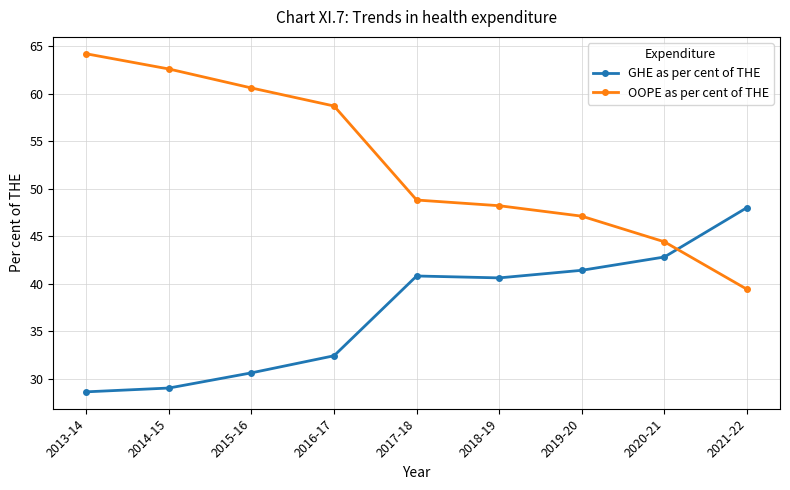

Reading right to left, transcribe all the data shown in this chart.

GHE as per cent of THE: 2021-22=48.0	2020-21=42.8	2019-20=41.4	2018-19=40.6	2017-18=40.8	2016-17=32.4	2015-16=30.6	2014-15=29.0	2013-14=28.6
OOPE as per cent of THE: 2021-22=39.4	2020-21=44.4	2019-20=47.1	2018-19=48.2	2017-18=48.8	2016-17=58.7	2015-16=60.6	2014-15=62.6	2013-14=64.2